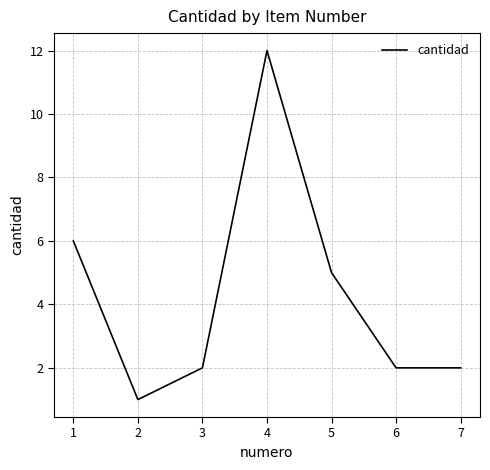

The chart shows a value of 2 at 7. True or false?

True